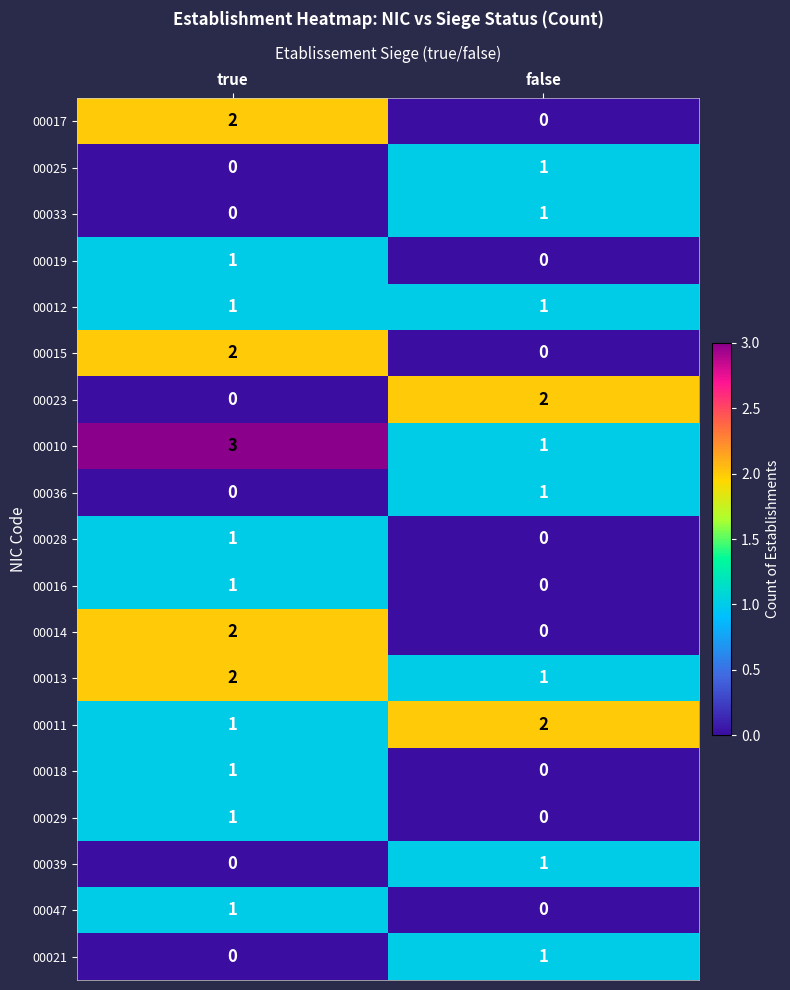

Where is 00011 nearest to the value 1?

true